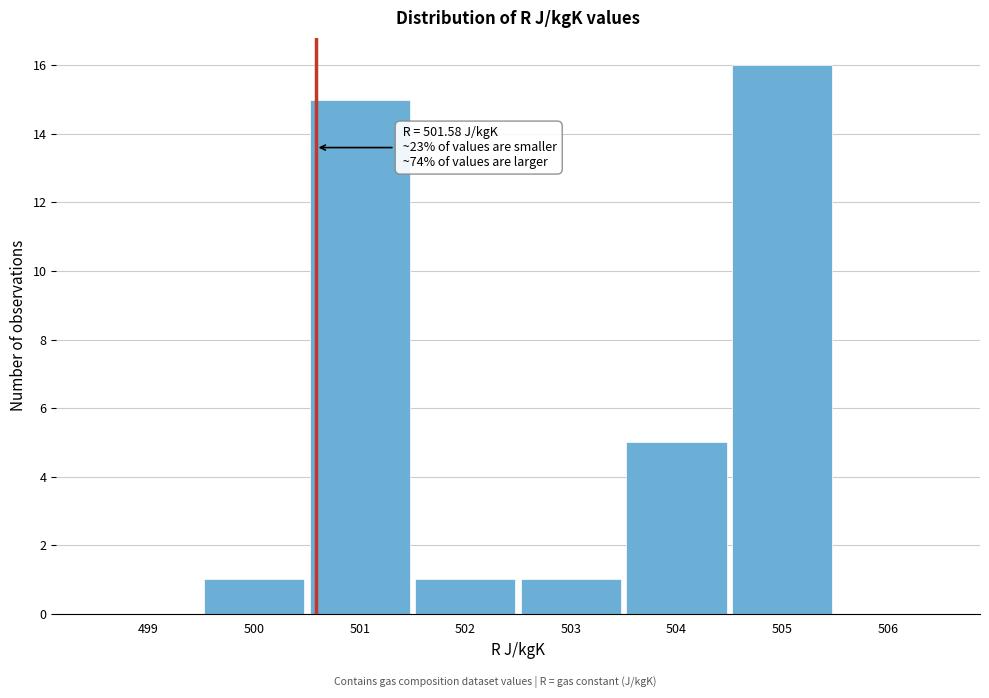

Reading left to right, list all the values displayed in this chart.

499=0	500=1	501=15	502=1	503=1	504=5	505=16	506=0